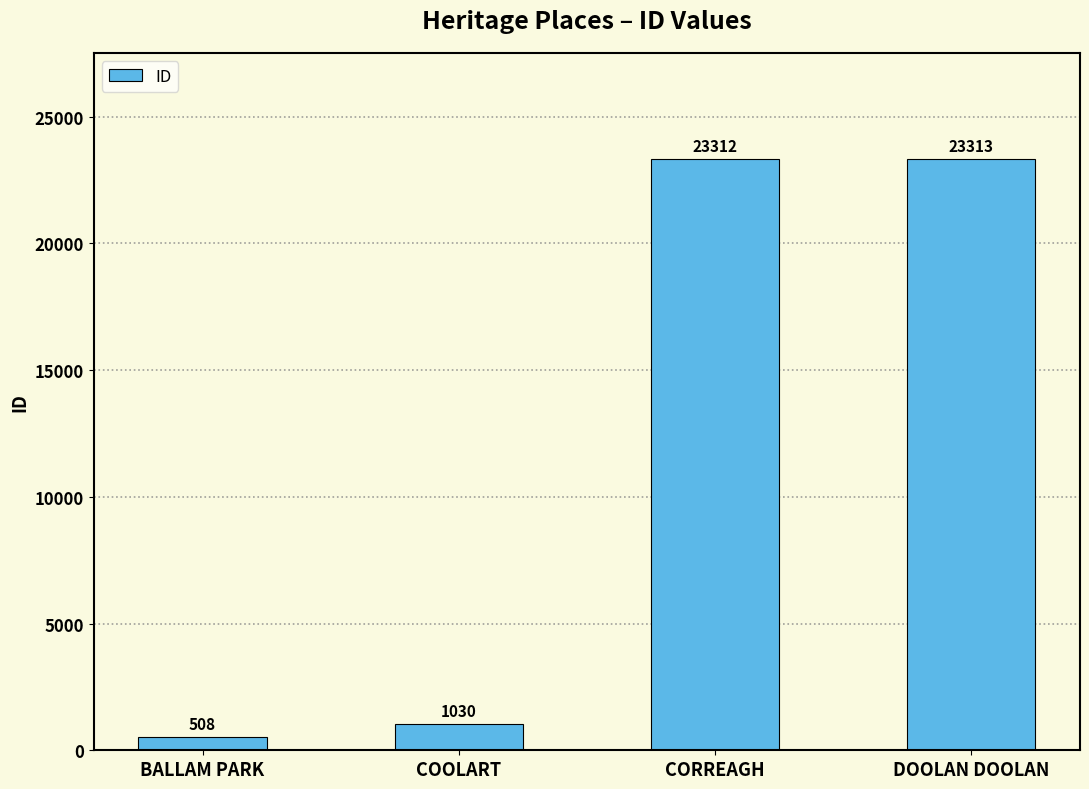

What is the smallest value displayed?

508